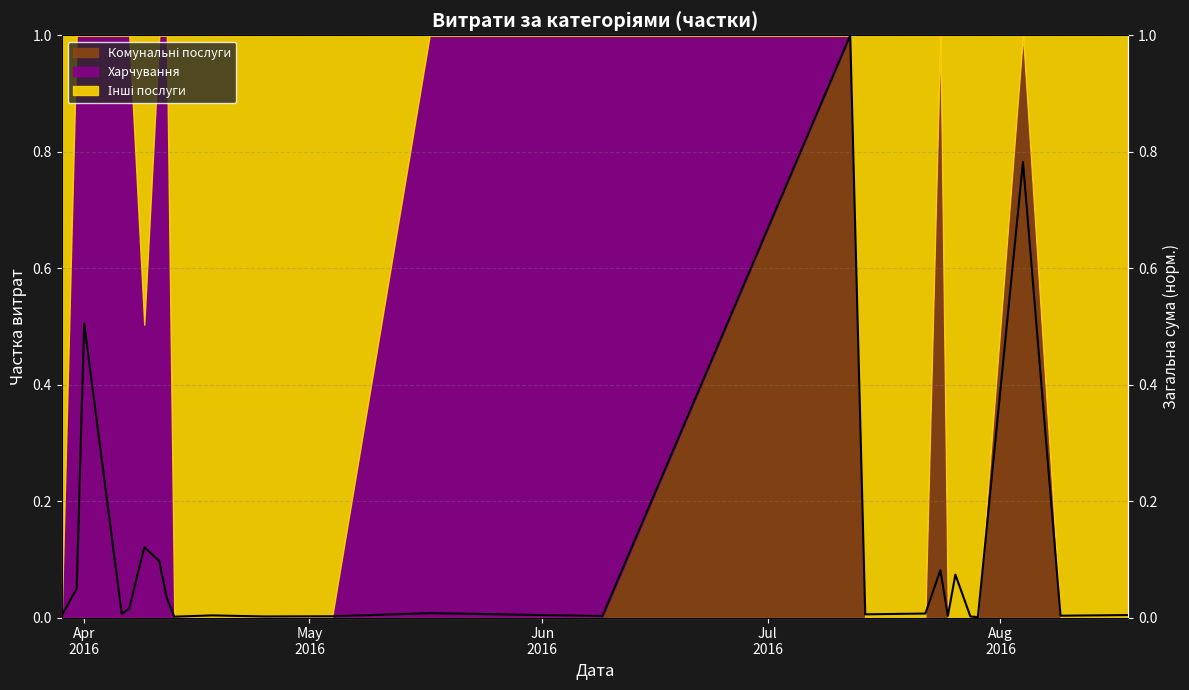

What is the greatest value displayed?

1.0